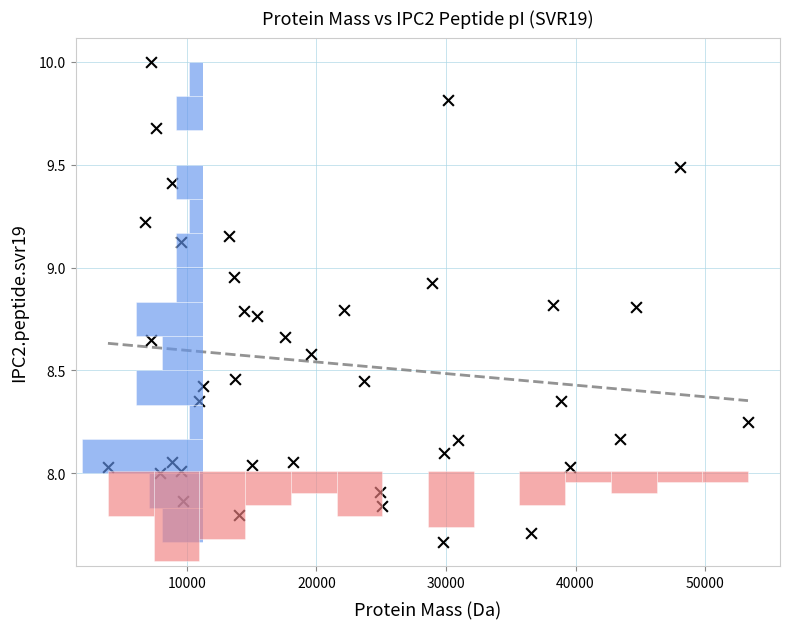

What is the range of X values (max minus min)?

49381.6